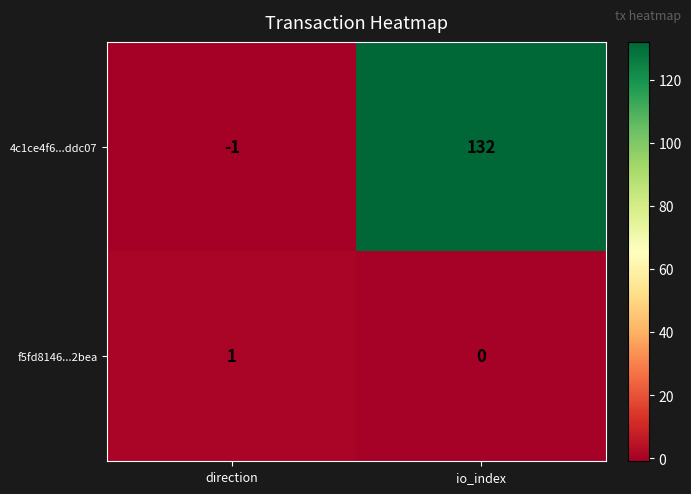

Which label corresponds to the largest value in the chart?

io_index